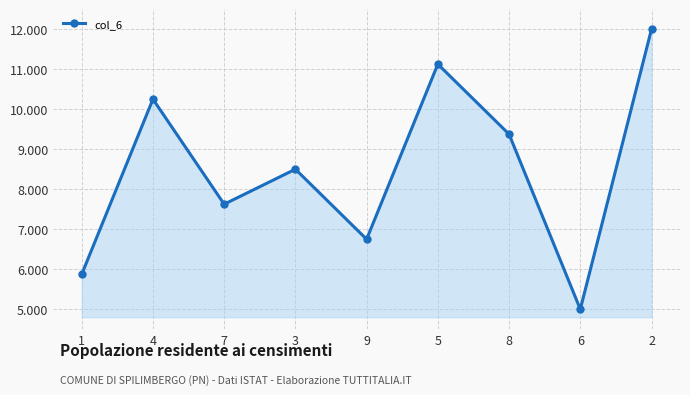

The value at 9 is 6750. True or false?

True